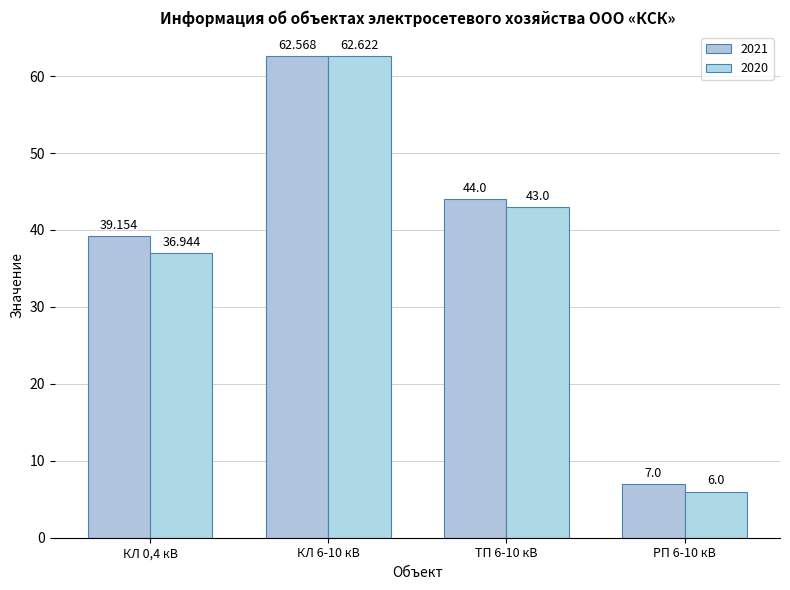

What is the greatest value displayed?

62.6